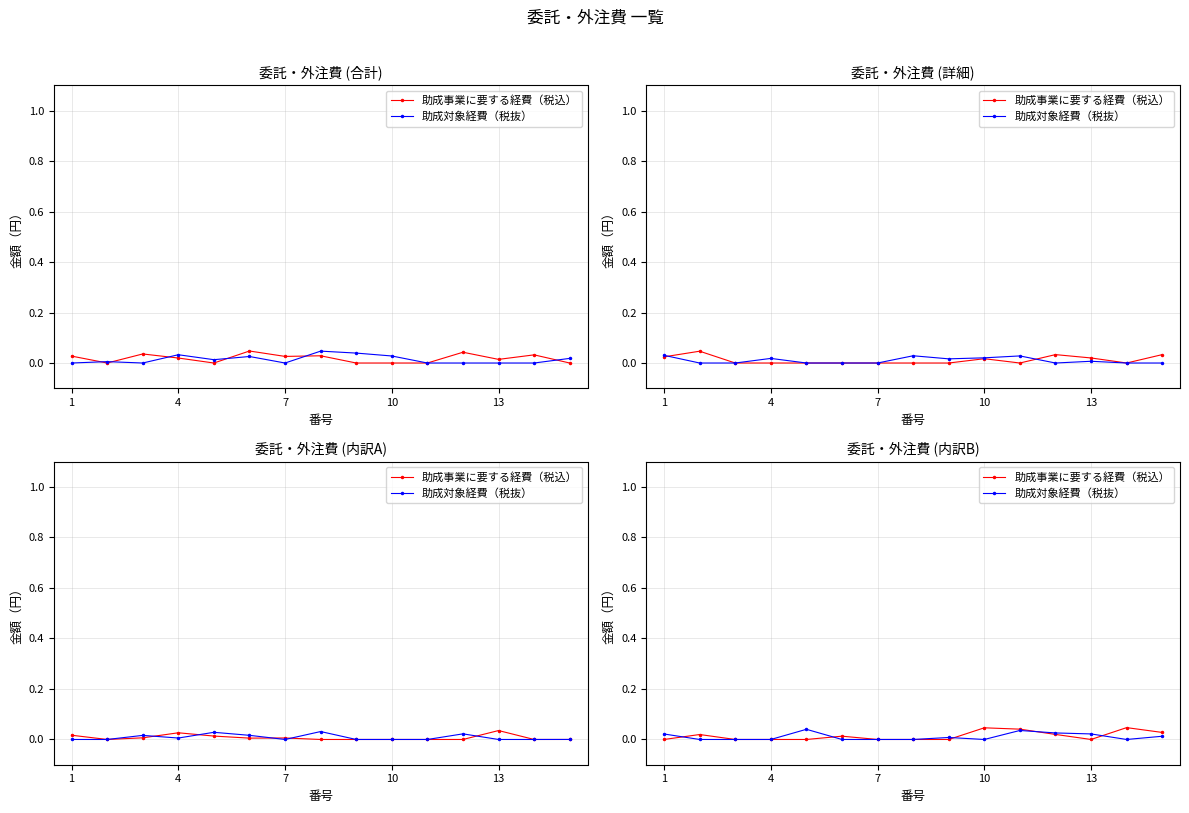

Is the value of 助成対象経費（税抜） at 12 greater than the value of 助成事業に要する経費（税込） at 10?

Yes